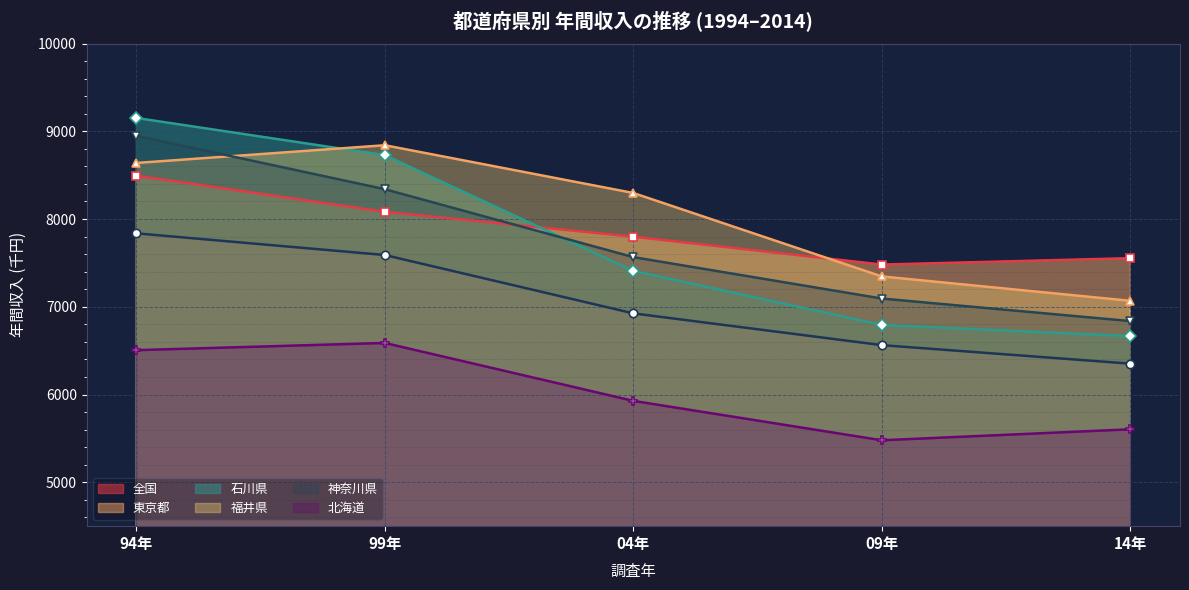

Reading right to left, extract all data points from this chart.

全国: 14年=6352	09年=6563	04年=6925	99年=7590	94年=7837
東京都: 14年=7554	09年=7481	04年=7799	99年=8082	94年=8494
石川県: 14年=6665	09年=6793	04年=7409	99年=8728	94年=9152
福井県: 14年=7068	09年=7346	04年=8297	99年=8841	94年=8639
神奈川県: 14年=6837	09年=7094	04年=7566	99年=8340	94年=8948
北海道: 14年=5604	09年=5479	04年=5928	99年=6588	94年=6506